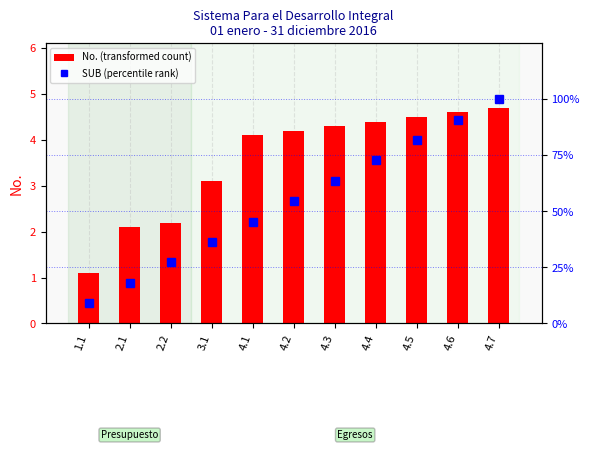

True or false: SUB (percentile rank) has a value of 45.5 at 4.1.

True